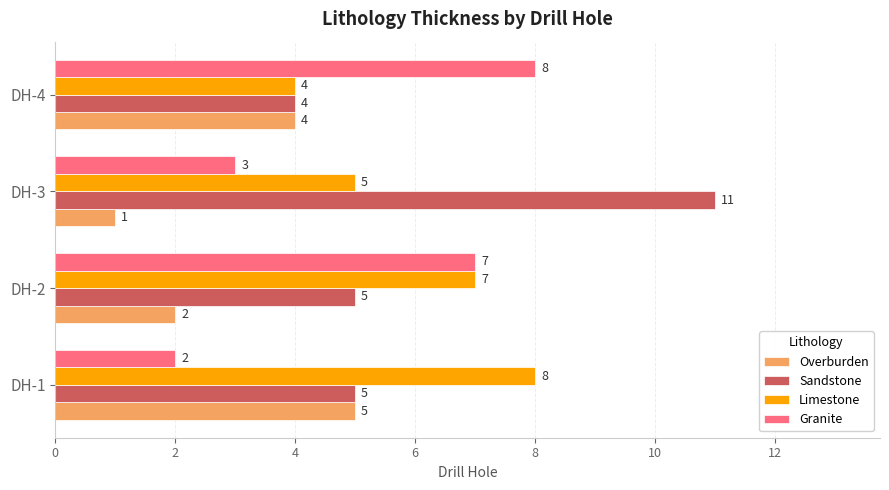

What is the minimum value for Limestone?

4